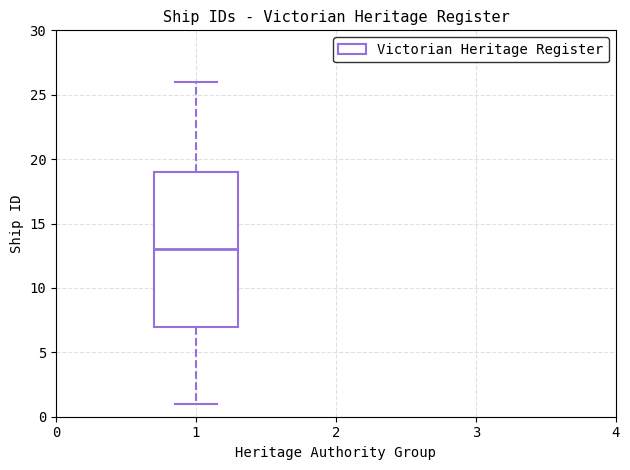

Read this box plot against the y-axis: the position of the median line, the range covered by the box, and the ends of both whiskers. The values are not printed on the chart, so give them approximately, as read against the axis.

median 13, box 7 to 19, whiskers 1 to 26